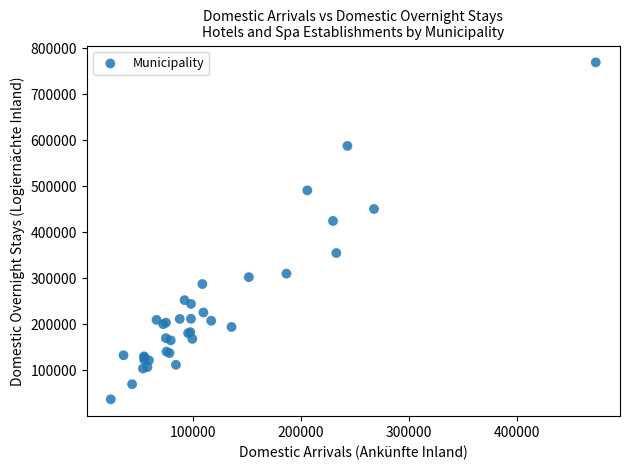

What Y value in the scatter plot is closest to 403273?

424726